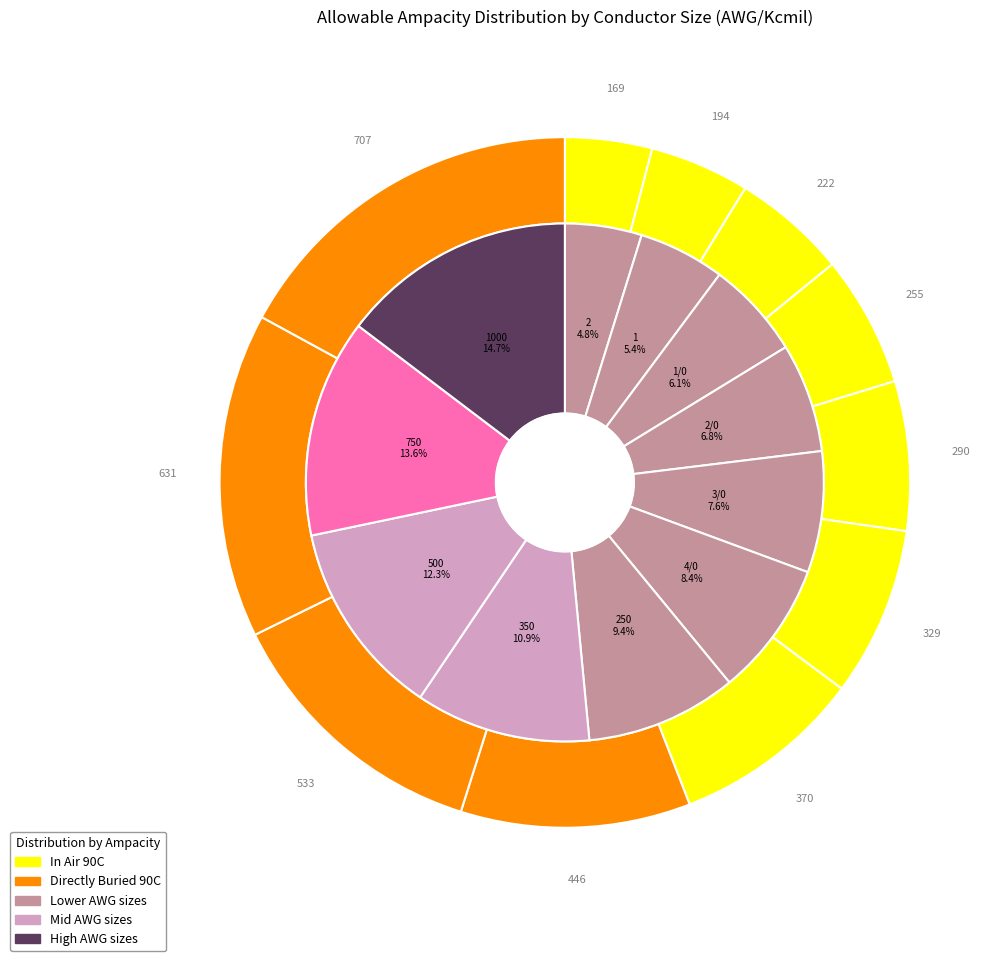

How many segments does this pie chart have?

11